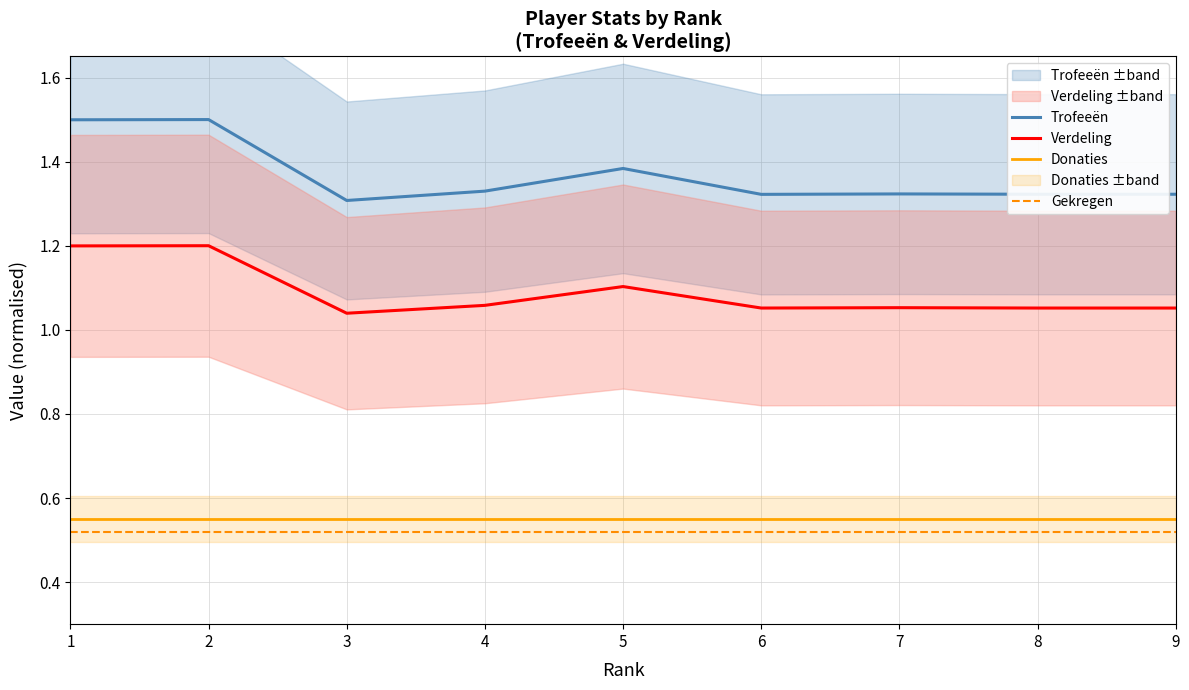

Which category has the lowest value across all series?

1